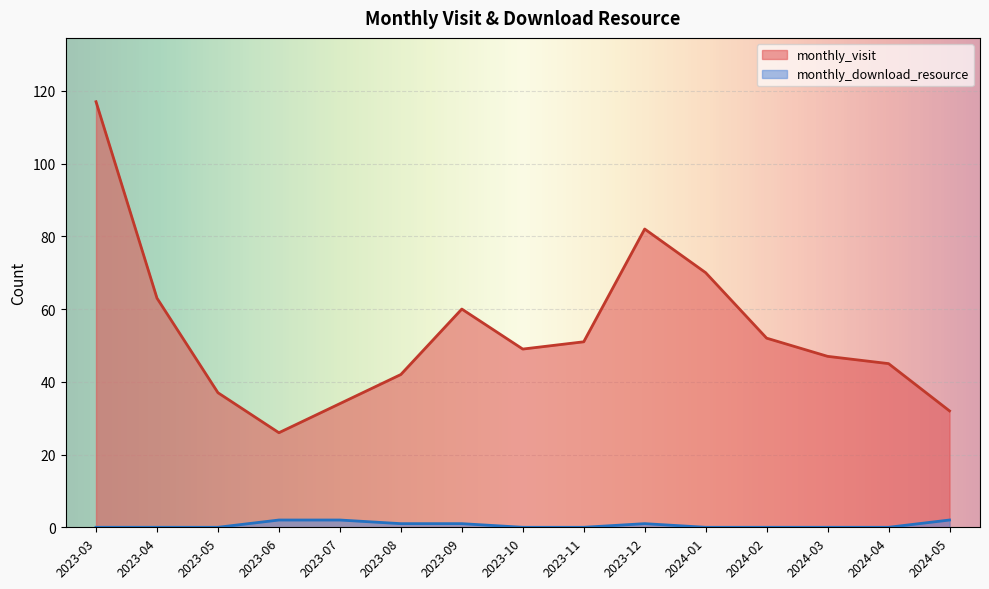

What is the difference between the highest and lowest values at 2023-08?

41